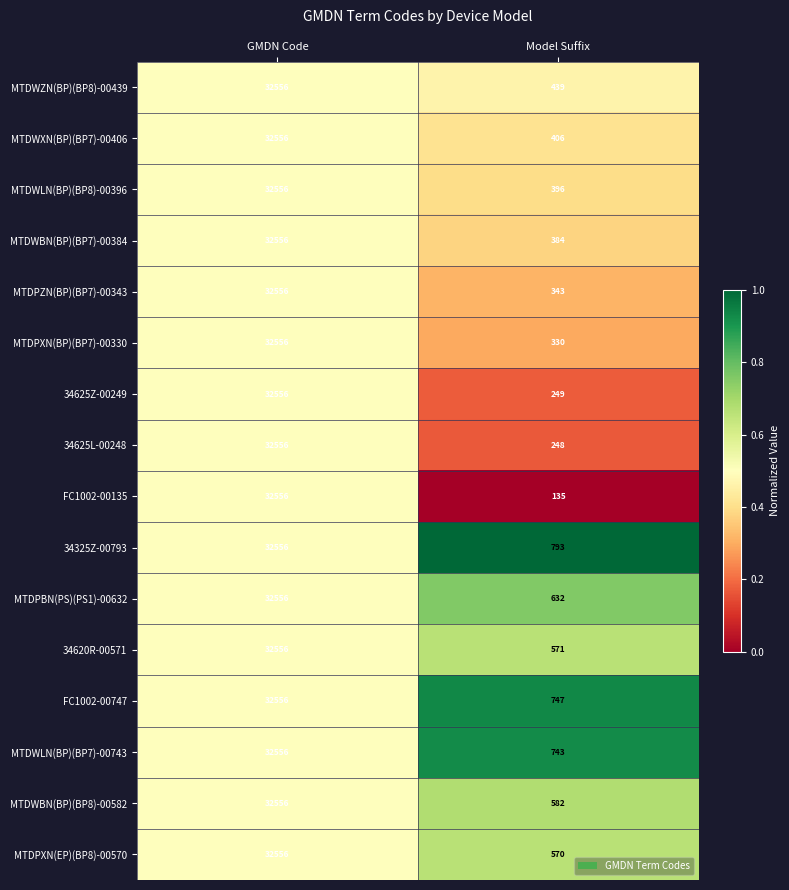

Which label corresponds to the largest value in the chart?

GMDN Code